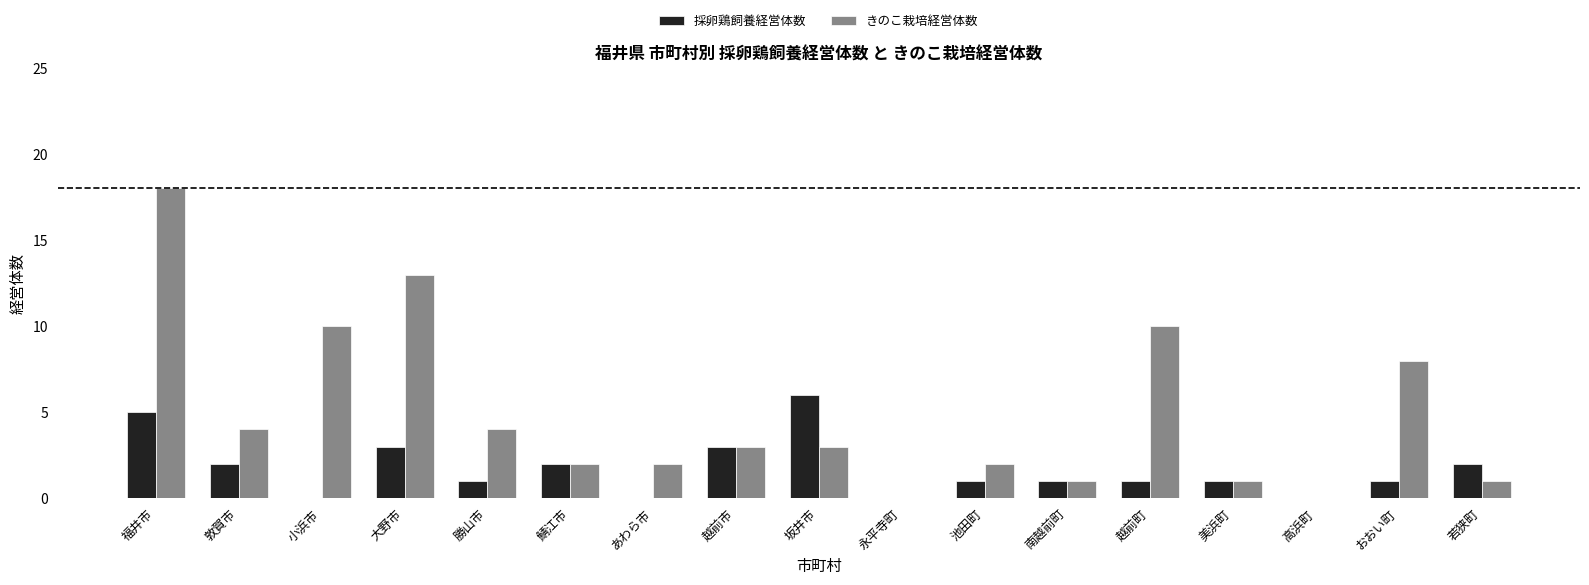

At which category is the sum across all series the highest?

福井市